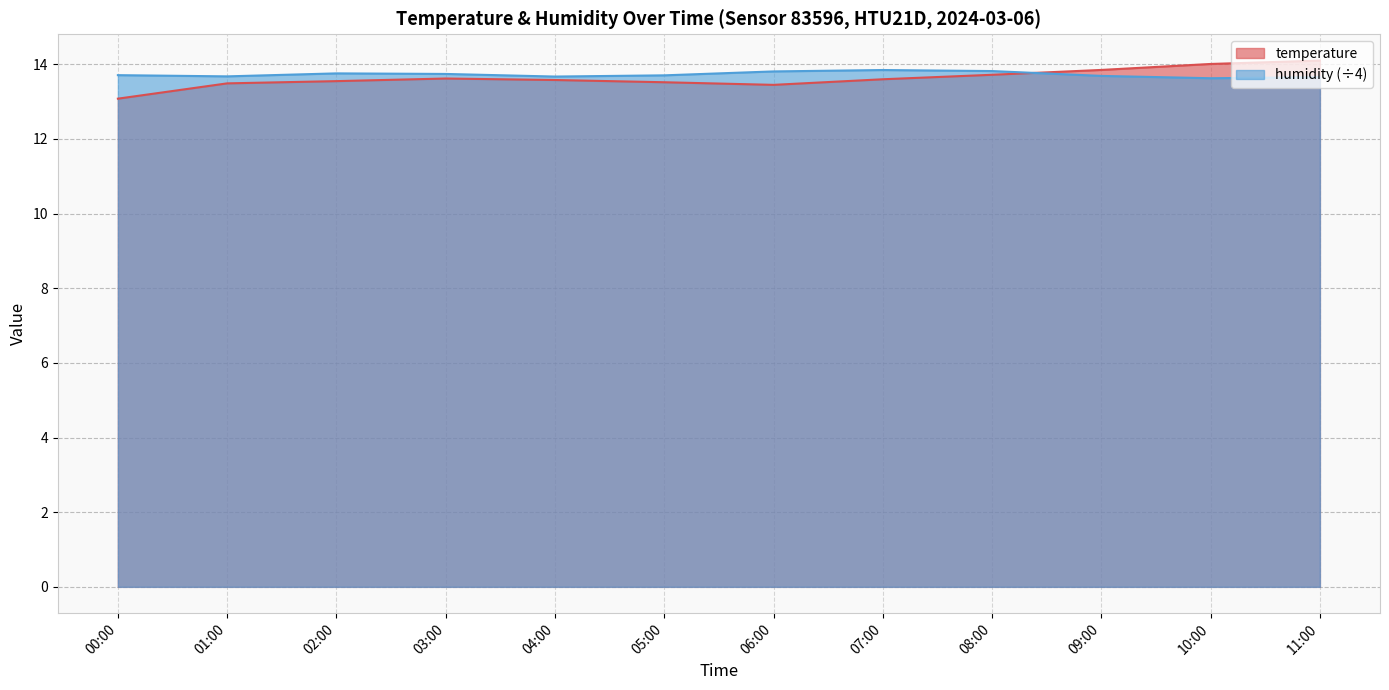

Which series has the widest spread of values?

temperature